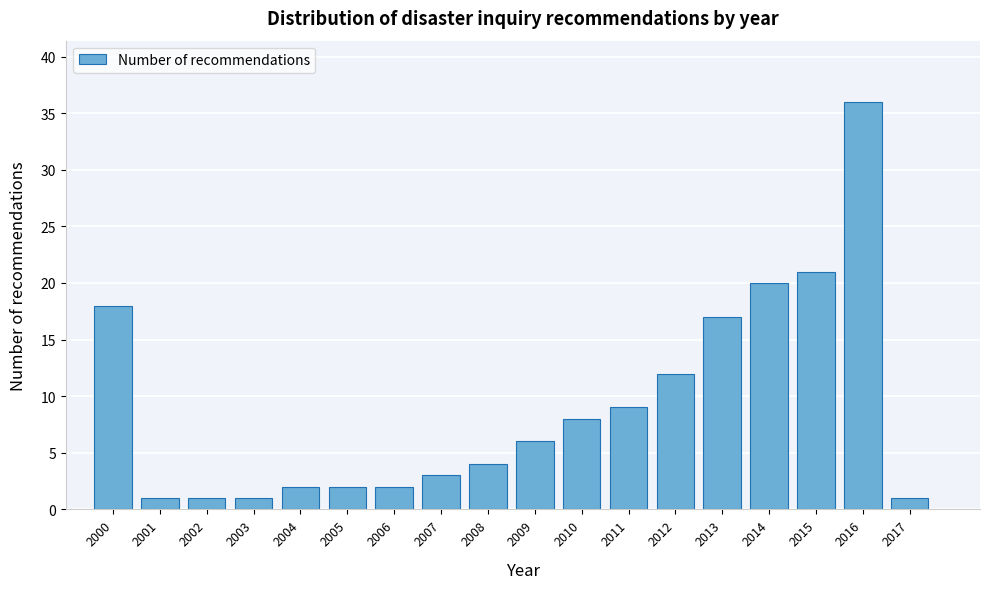

Reading left to right, list all the values displayed in this chart.

2000=18	2001=1	2002=1	2003=1	2004=2	2005=2	2006=2	2007=3	2008=4	2009=6	2010=8	2011=9	2012=12	2013=17	2014=20	2015=21	2016=36	2017=1